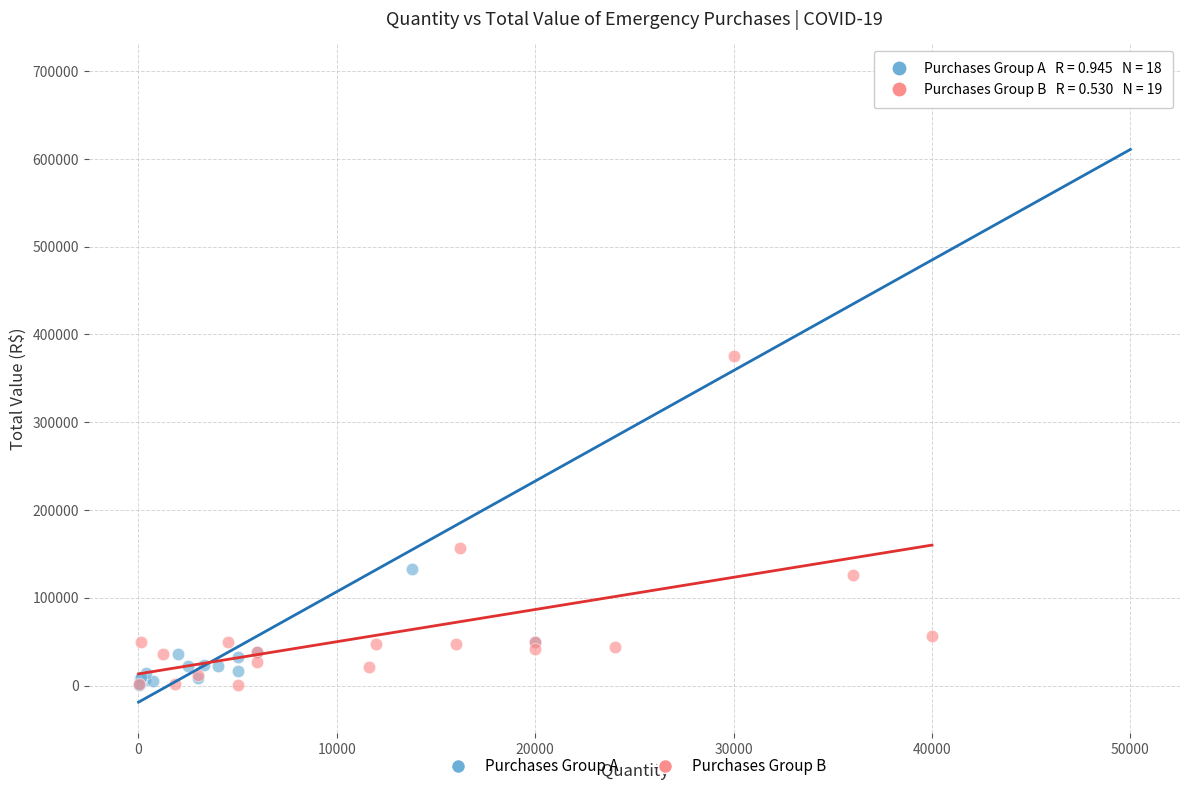

Which series reaches the maximum Y coordinate?

Purchases Group A